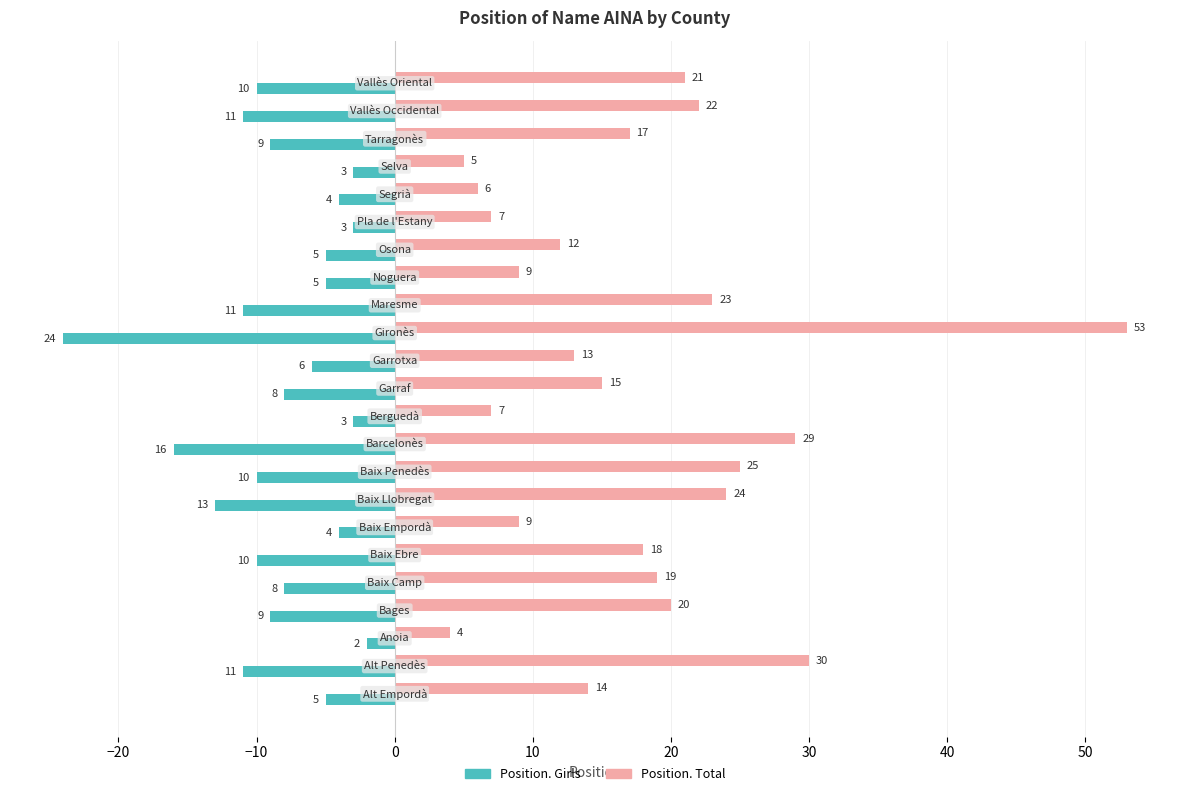

What is the maximum value for Position. Total?

53